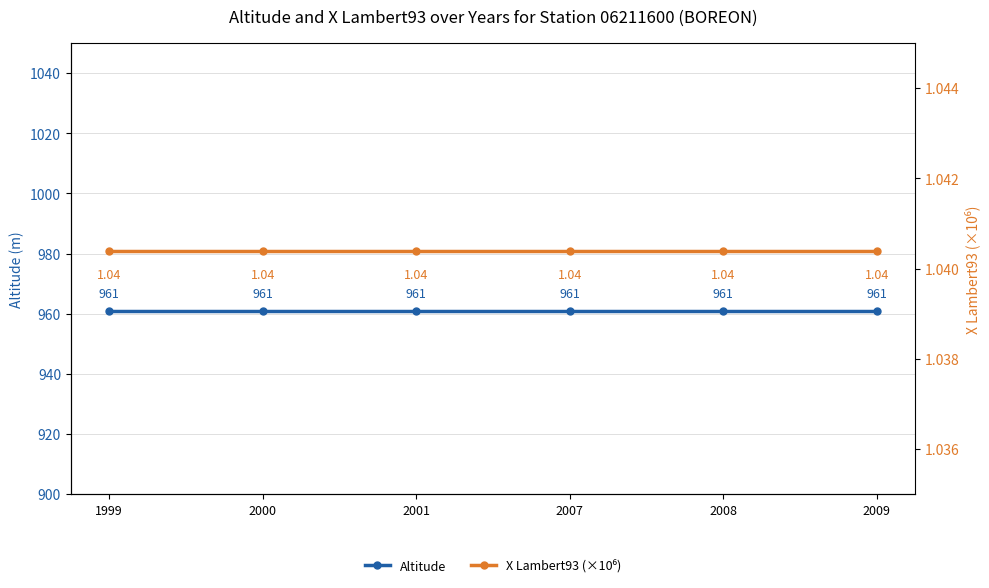

At which category does the chart reach its peak across all series?

1999